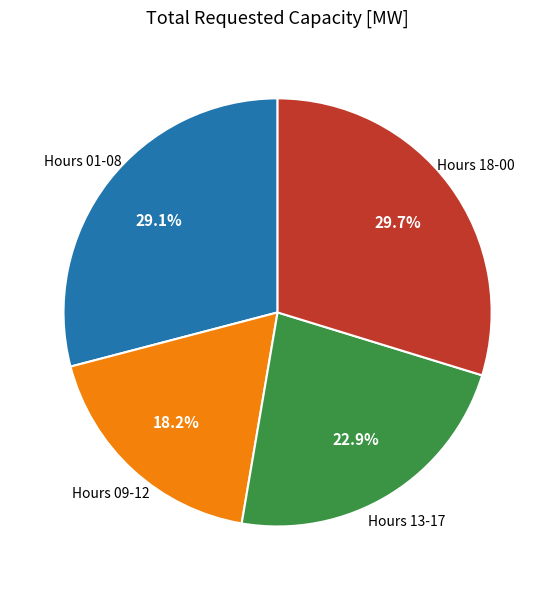

Does any single category account for the majority?

No